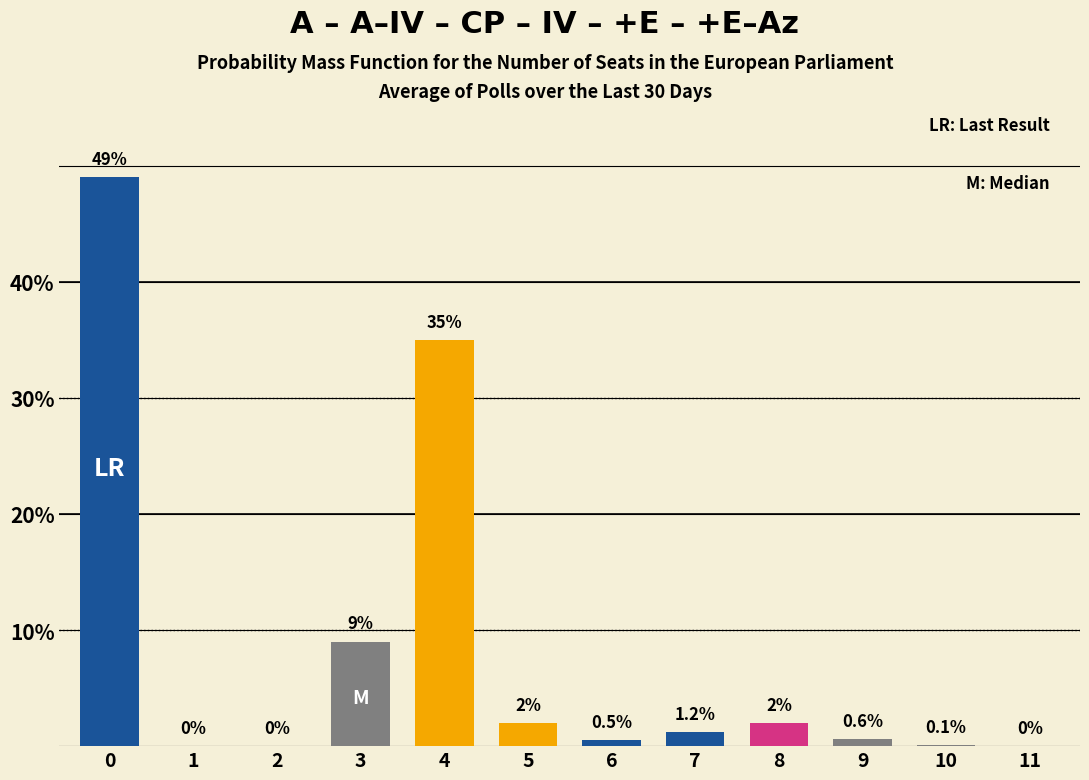

Reading right to left, extract all data points from this chart.

11=0.0	10=0.1	9=0.6	8=2.0	7=1.2	6=0.5	5=2.0	4=35.0	3=9.0	2=0.0	1=0.0	0=49.0